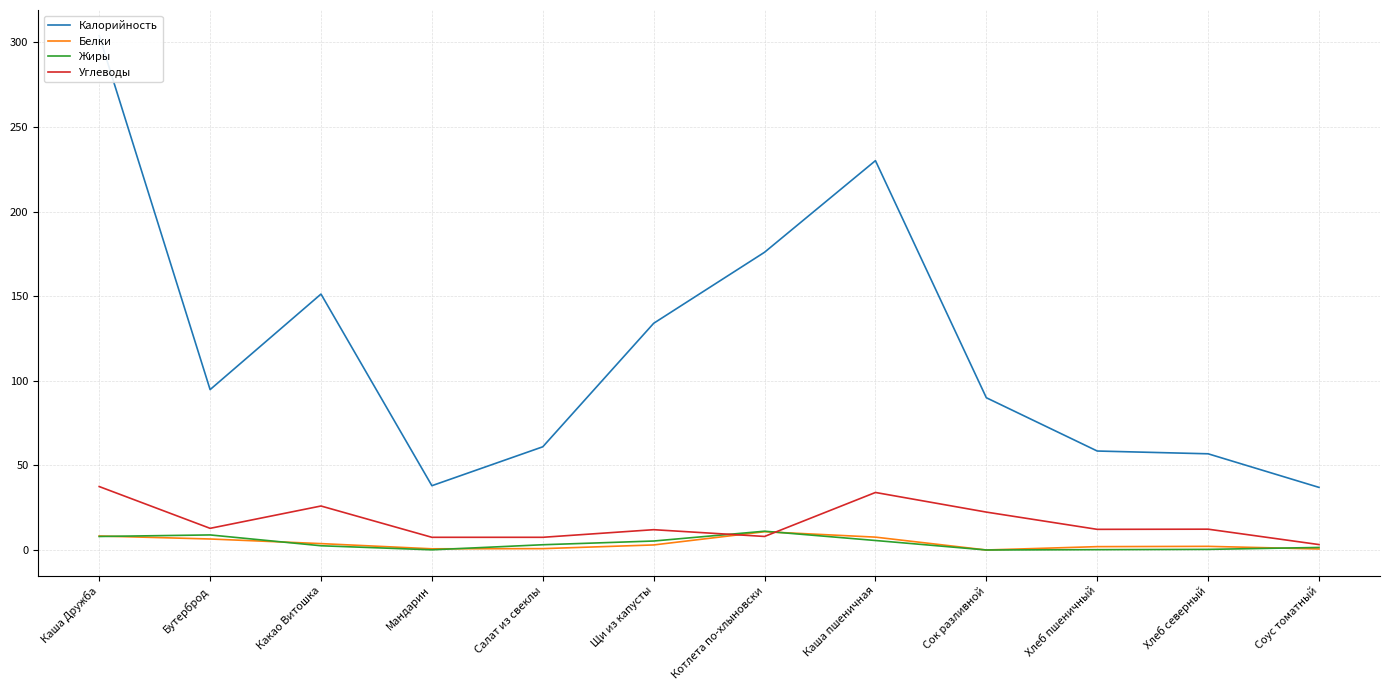

Which series has the largest total across all categories?

Калорийность